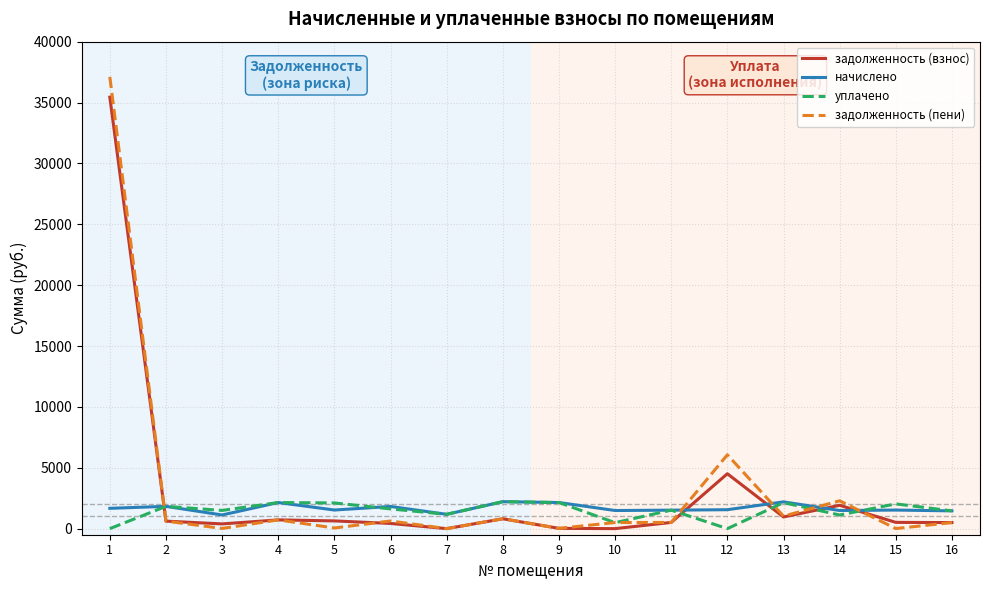

What value does the задолженность (взнос) series have at 5?

634.5